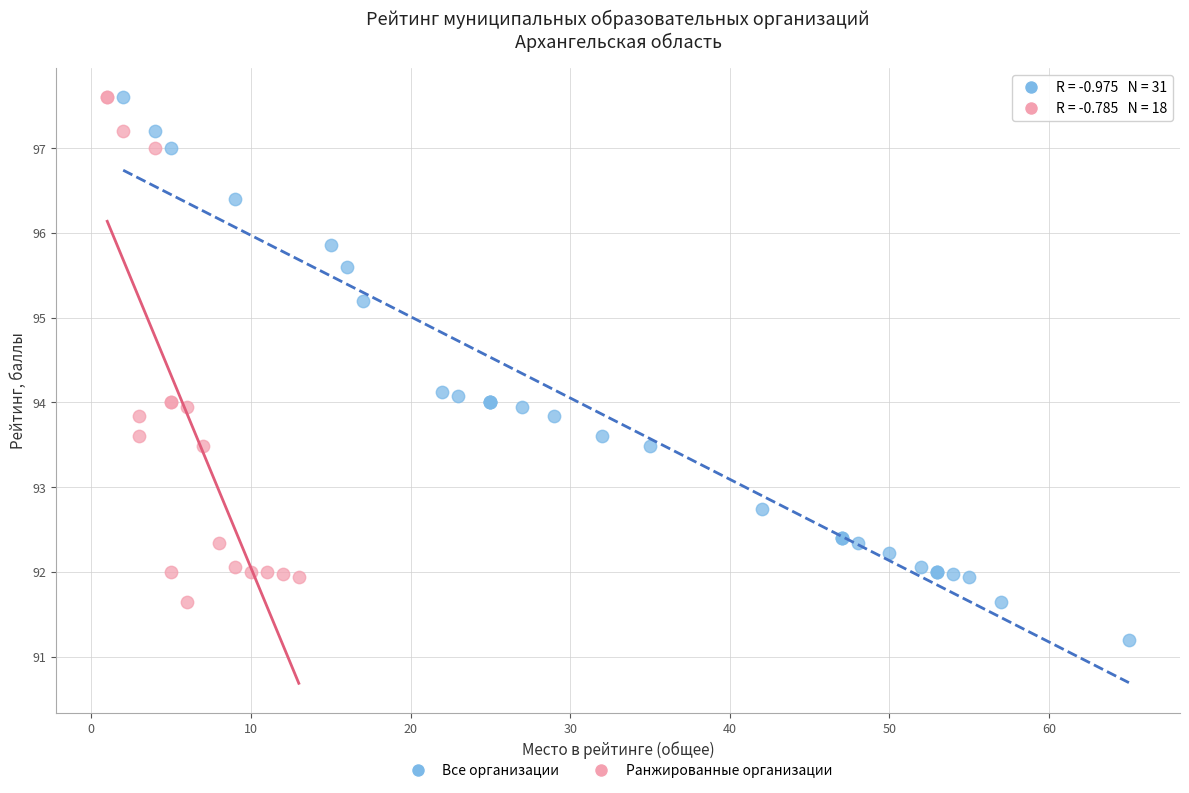

Which series reaches the minimum Y coordinate?

Все организации